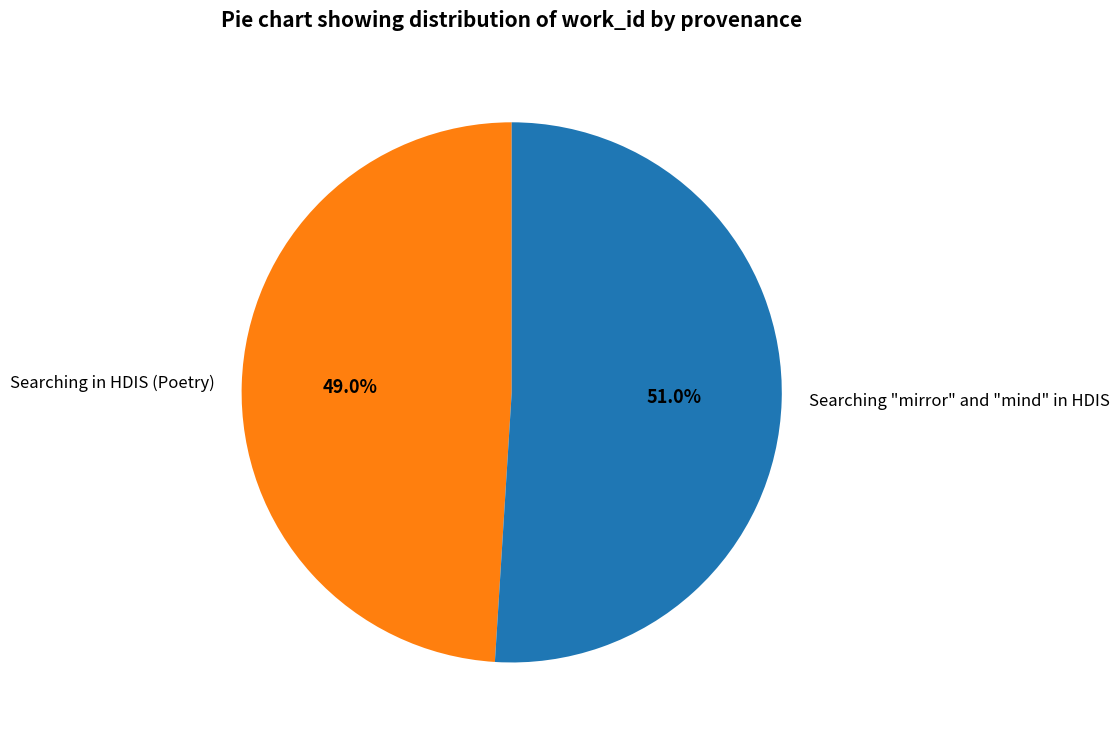

To the nearest percent, what is the combined percentage of Searching "mirror" and "mind" in HDIS and Searching in HDIS (Poetry)?

100%